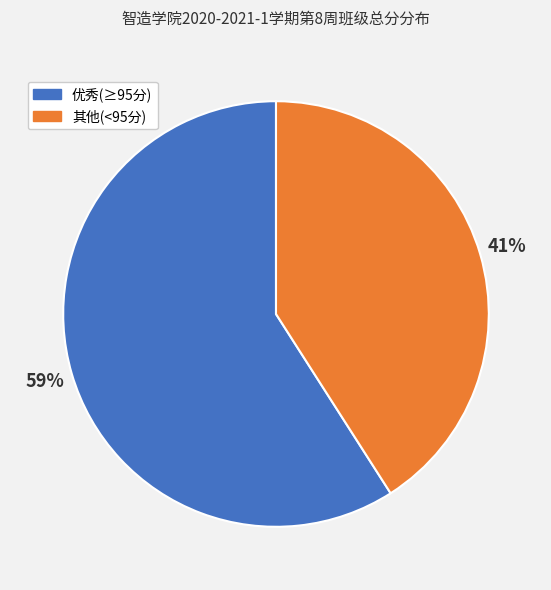

How many segments does this pie chart have?

2